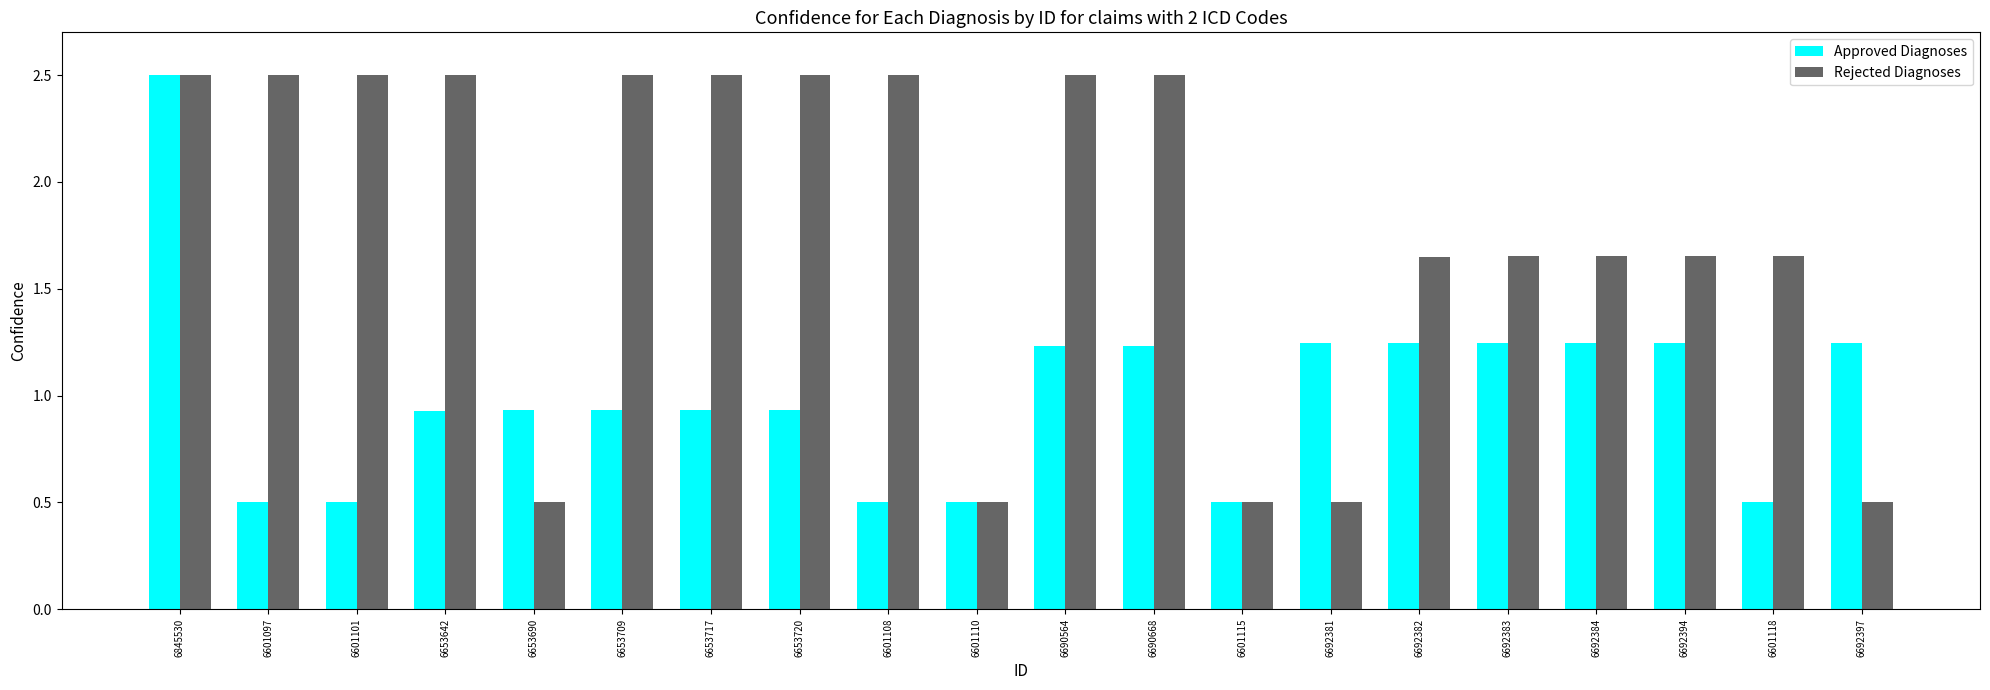

What is the difference between the second highest and minimum values in the Approved Diagnoses series?

0.7